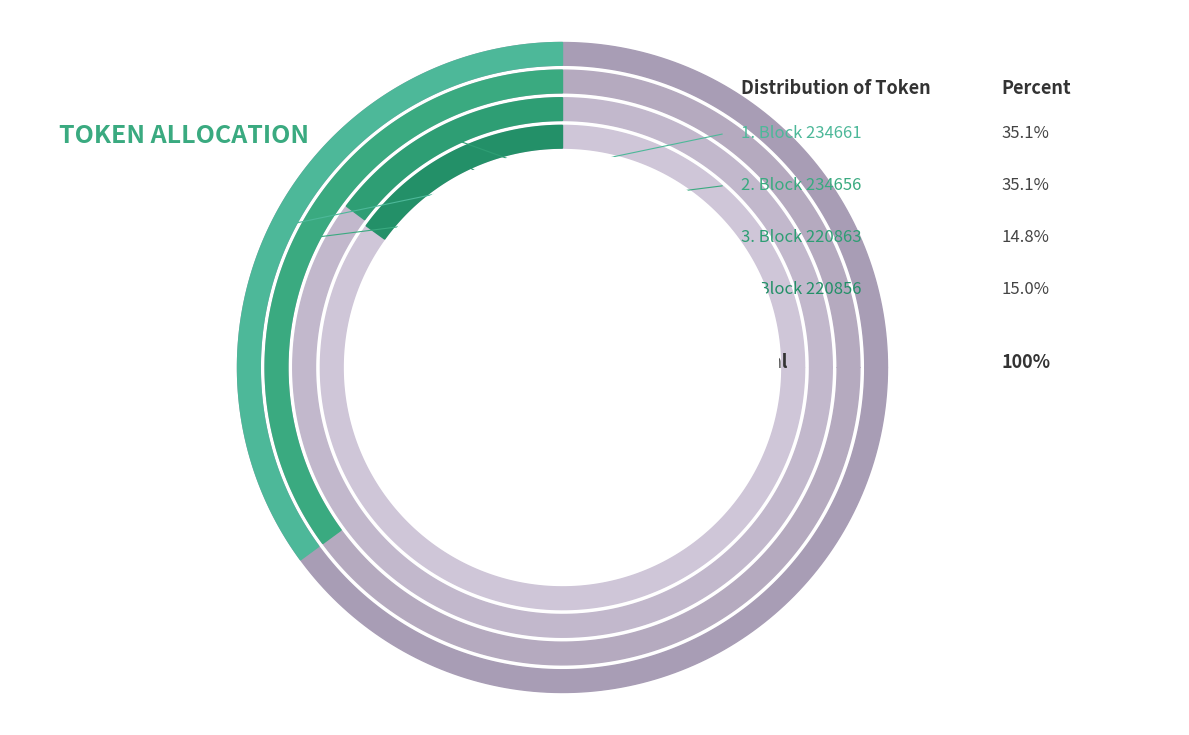

To the nearest percent, what is the difference between the largest and smallest slice percentages?

20%